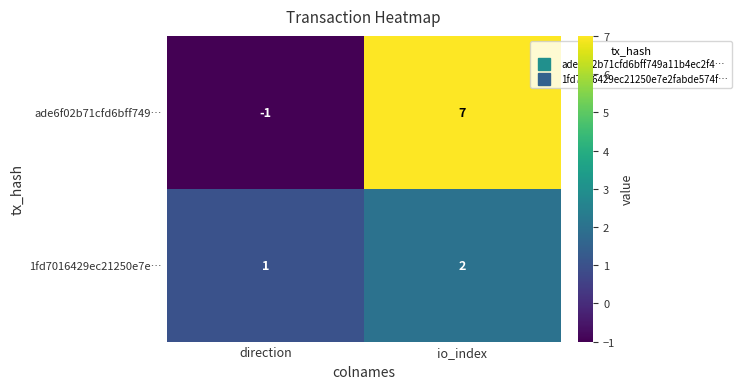

How many categories are shown in the chart?

2